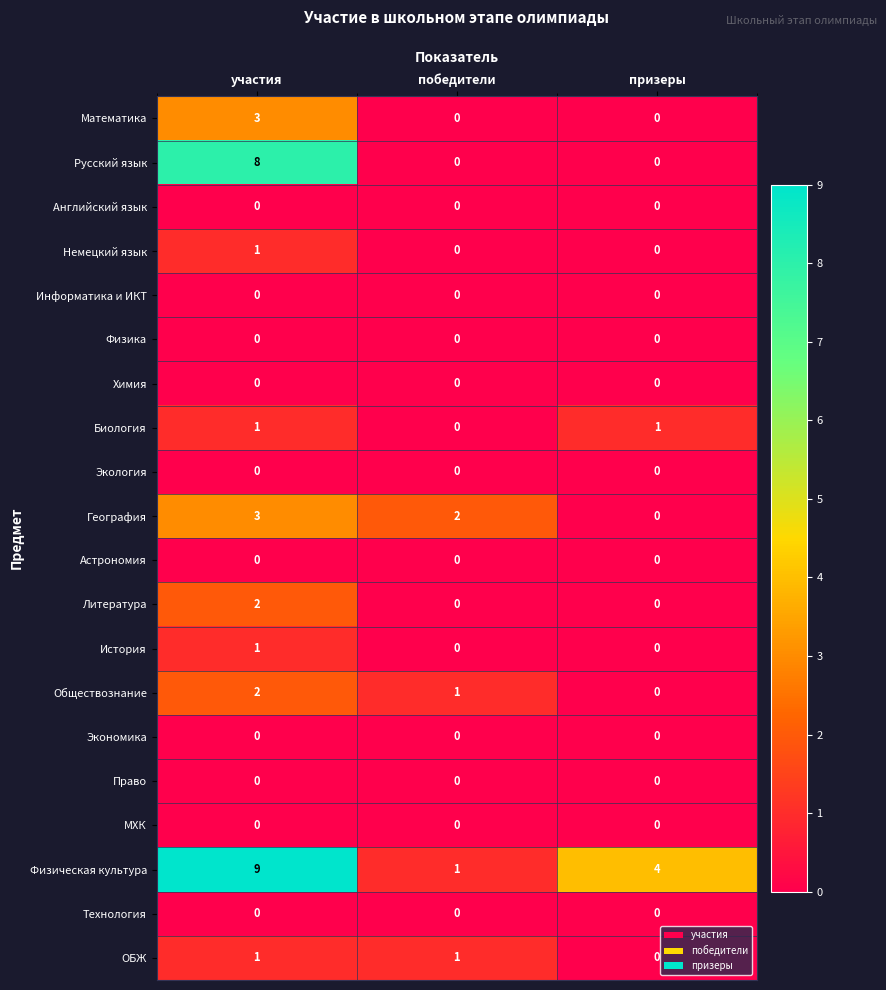

Which series has the largest total across all categories?

Физическая культура